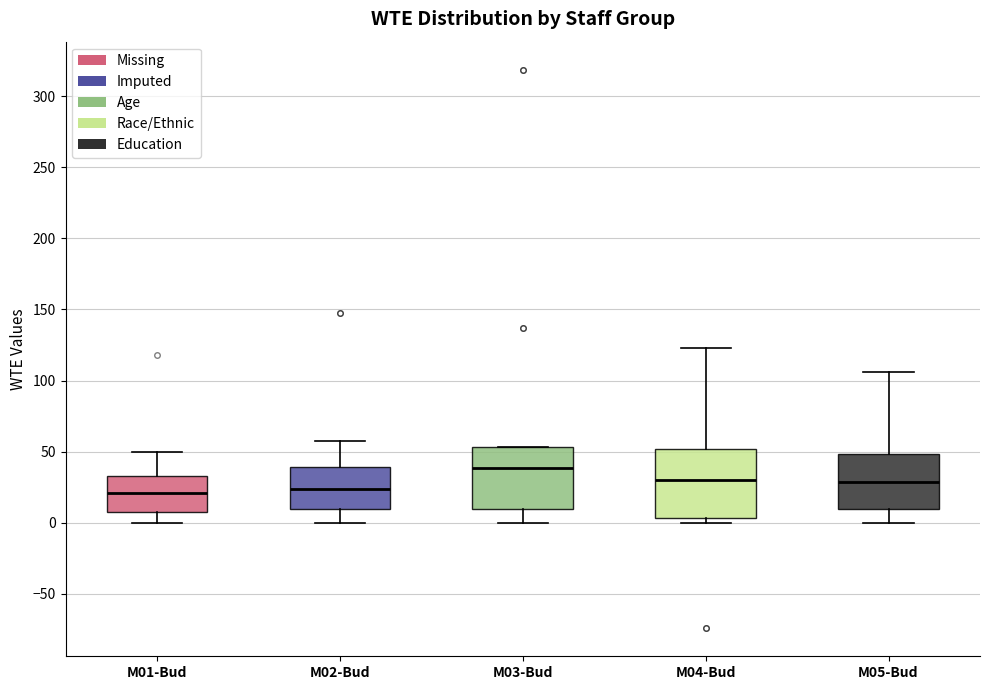

Reading left to right, read every box against the y-axis: the position of its median line, the range the box covers, and the ends of its whiskers. The values are not printed on the chart, so give them approximately, as read against the axis.

M01-Bud: median 20, box 5 to 35, whiskers 0 to 50
M02-Bud: median 25, box 10 to 40, whiskers 0 to 55
M03-Bud: median 40, box 10 to 55, whiskers 0 to 55
M04-Bud: median 30, box 5 to 50, whiskers 0 to 125
M05-Bud: median 30, box 10 to 50, whiskers 0 to 105